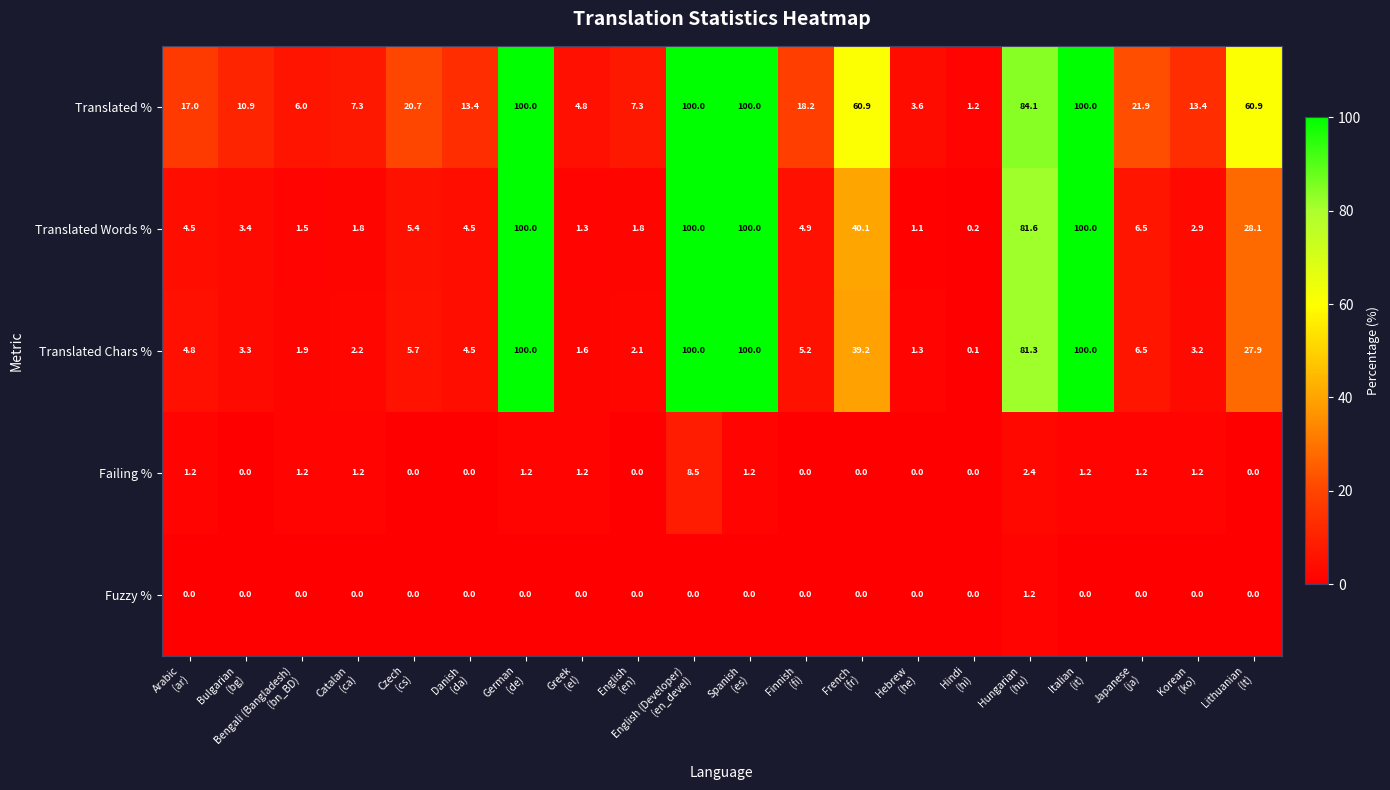

What is the difference between the maximum and second lowest values in the Translated % series?

96.4